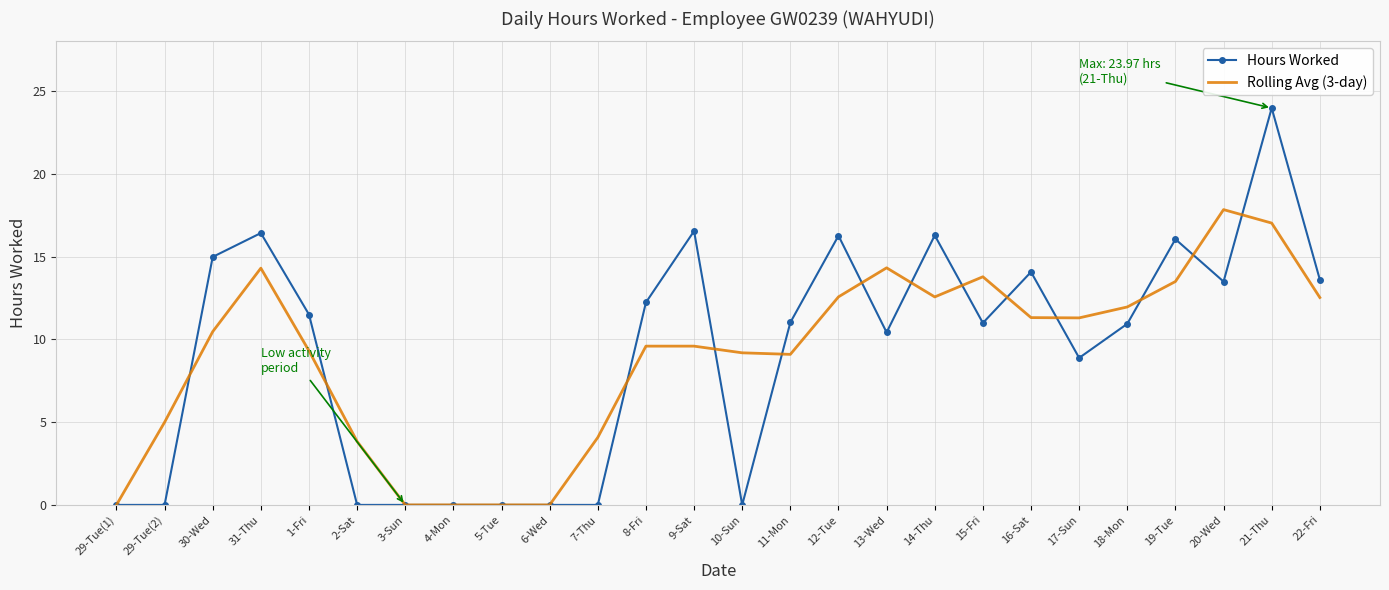

What position from the left is 6-Wed?

10